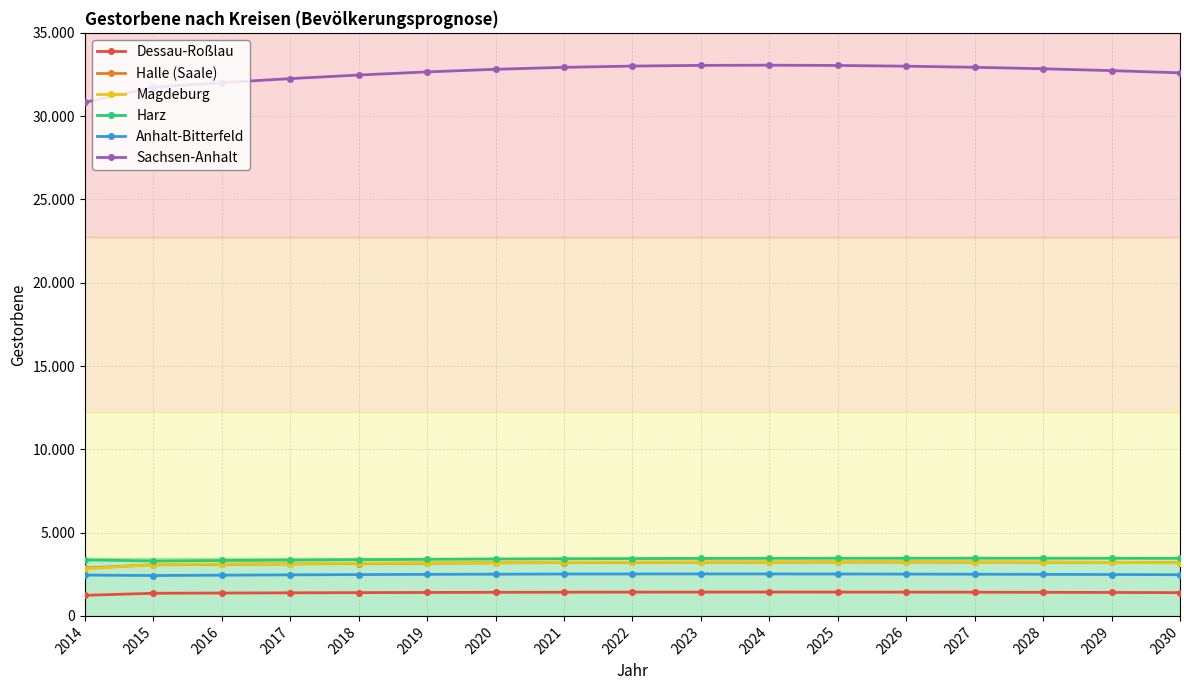

Does the chart have visible grid lines?

Yes